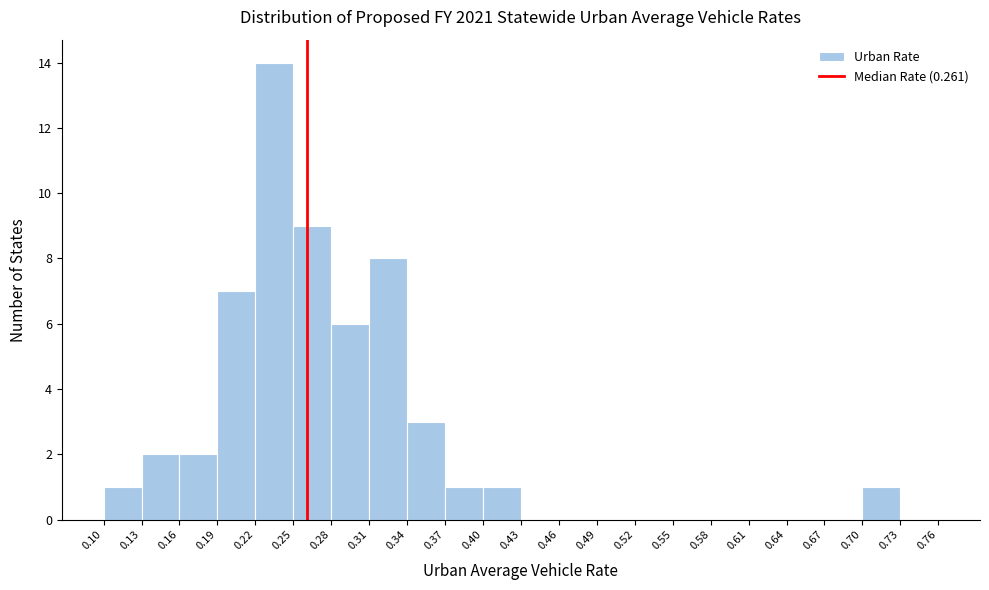

Reading left to right, transcribe this chart: for each bar, give the range it covers on the x-axis and its height. The values are not printed on the chart, so give them approximately, as read against the axis.

0.10 to 0.13: 1
0.13 to 0.16: 2
0.16 to 0.19: 2
0.19 to 0.22: 7
0.22 to 0.25: 14
0.25 to 0.28: 9
0.28 to 0.31: 6
0.31 to 0.34: 8
0.34 to 0.37: 3
0.37 to 0.40: 1
0.40 to 0.43: 1
0.43 to 0.46: 0
0.46 to 0.49: 0
0.49 to 0.52: 0
0.52 to 0.55: 0
0.55 to 0.58: 0
0.58 to 0.61: 0
0.61 to 0.64: 0
0.64 to 0.67: 0
0.67 to 0.70: 0
0.70 to 0.73: 1
0.73 to 0.76: 0